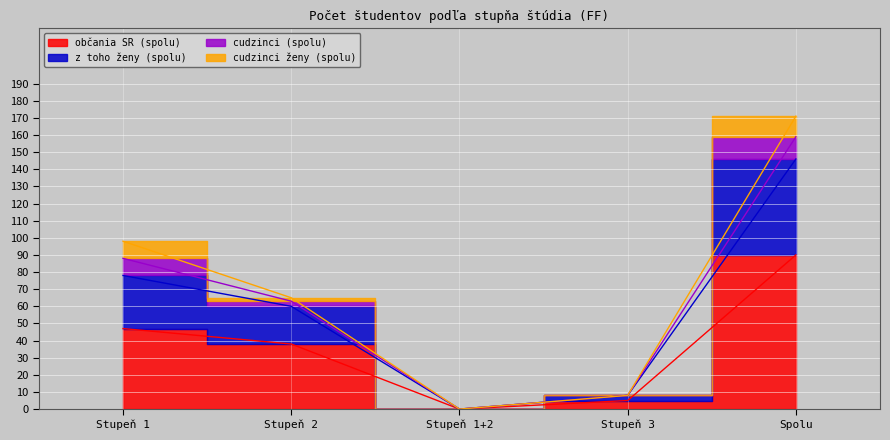

True or false: občania SR (spolu) and z toho ženy (spolu) intersect in this chart.

False